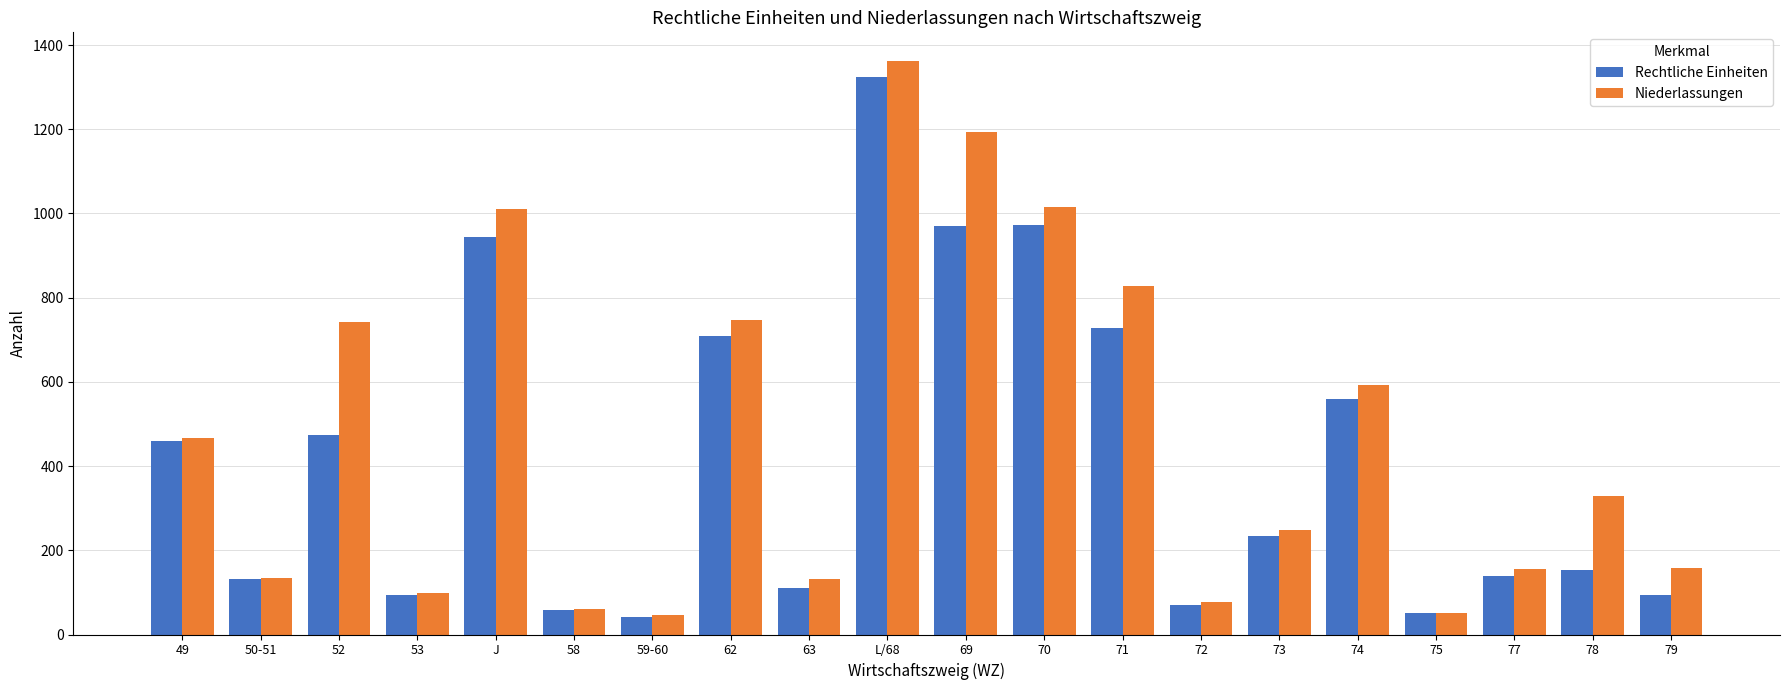

At which category is the sum across all series the highest?

L/68